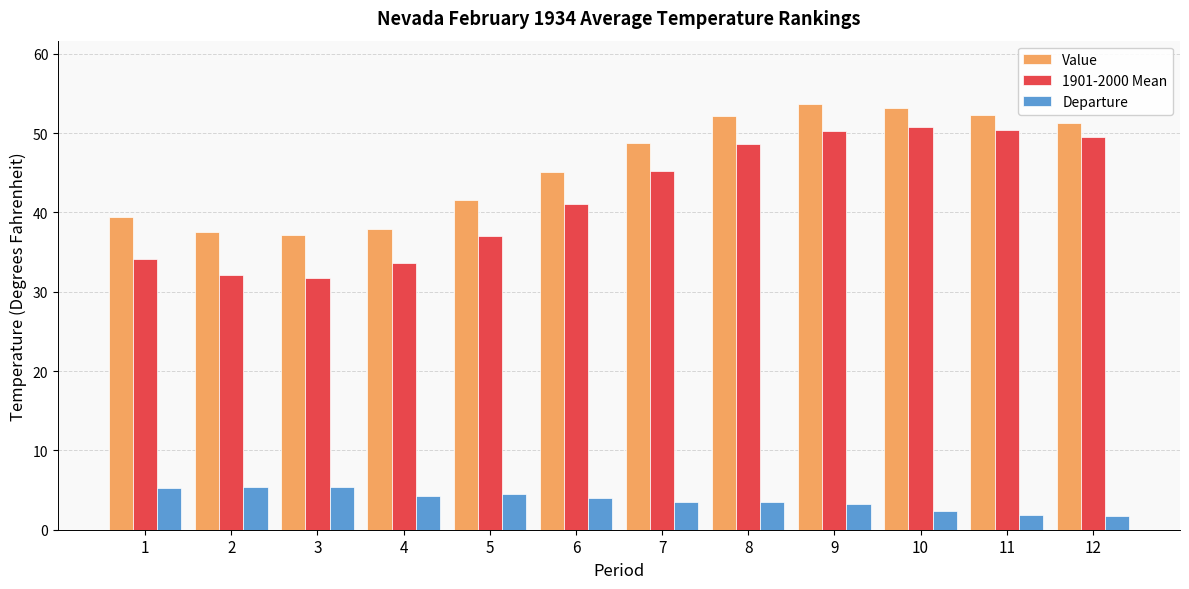

What are all the series names shown in the legend?

Value, 1901-2000 Mean, Departure